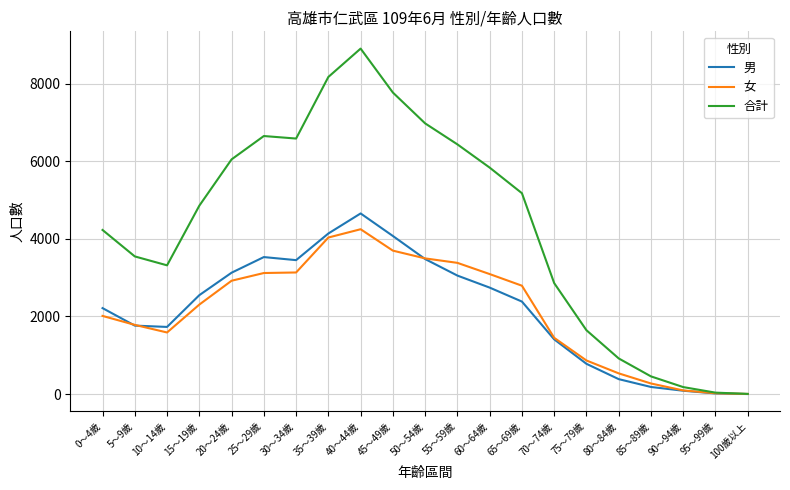

Between 65～69歲 and 90～94歲, which series saw the biggest shift?

合計